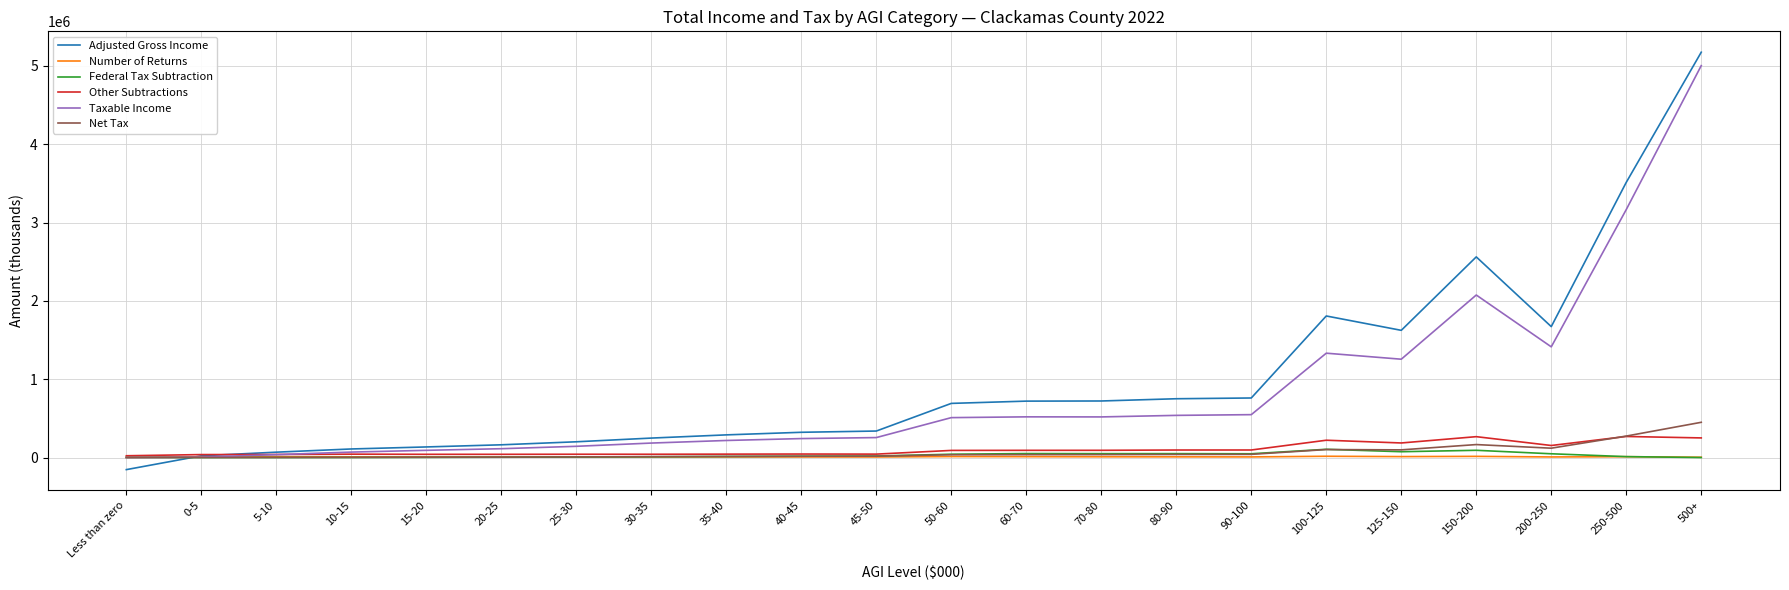

The value of Taxable Income at 500+ is 6680139. True or false?

False